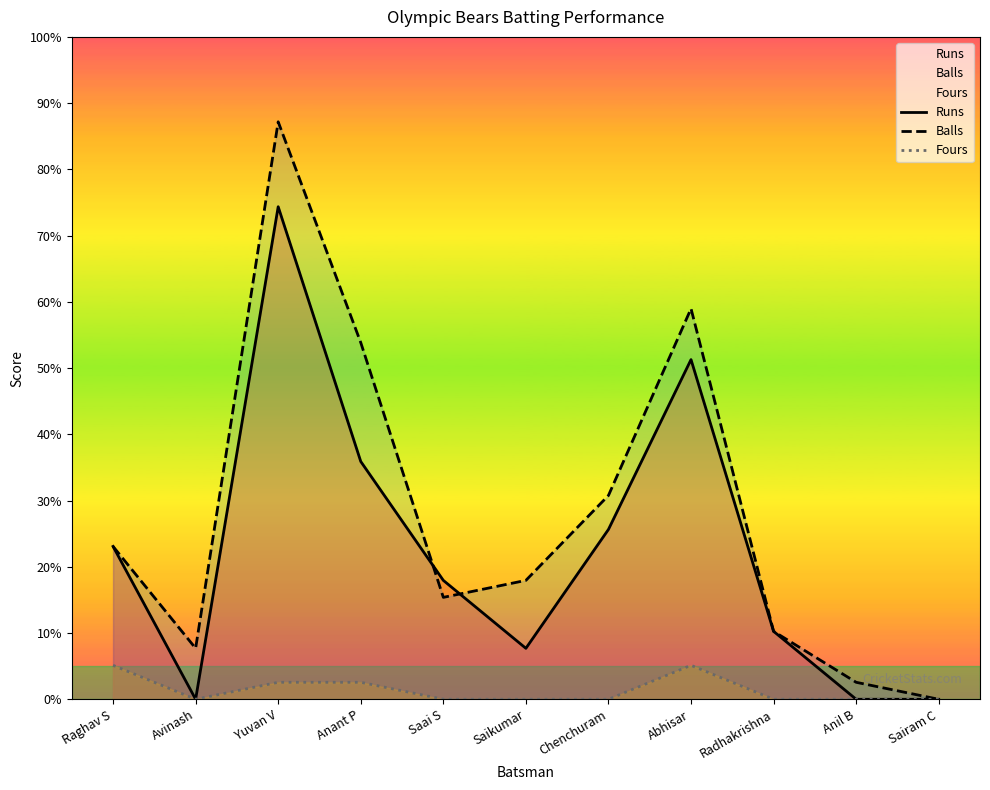

Which series has the largest range (max minus min)?

Balls